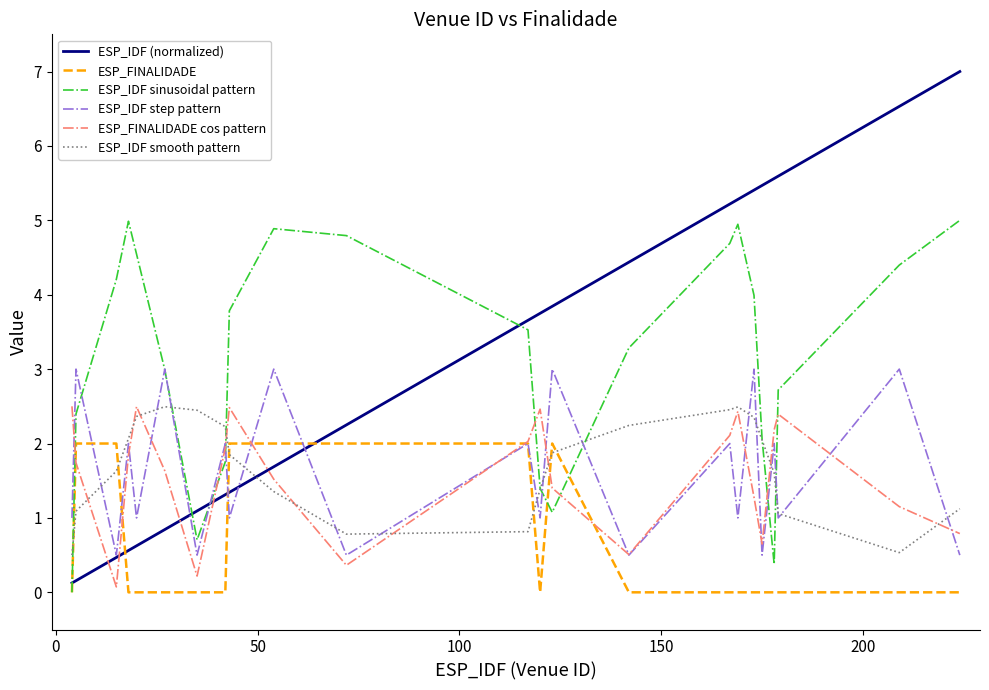

After their last crossing, which series has the higher values: ESP_FINALIDADE cos pattern or ESP_IDF (normalized)?

ESP_IDF (normalized)